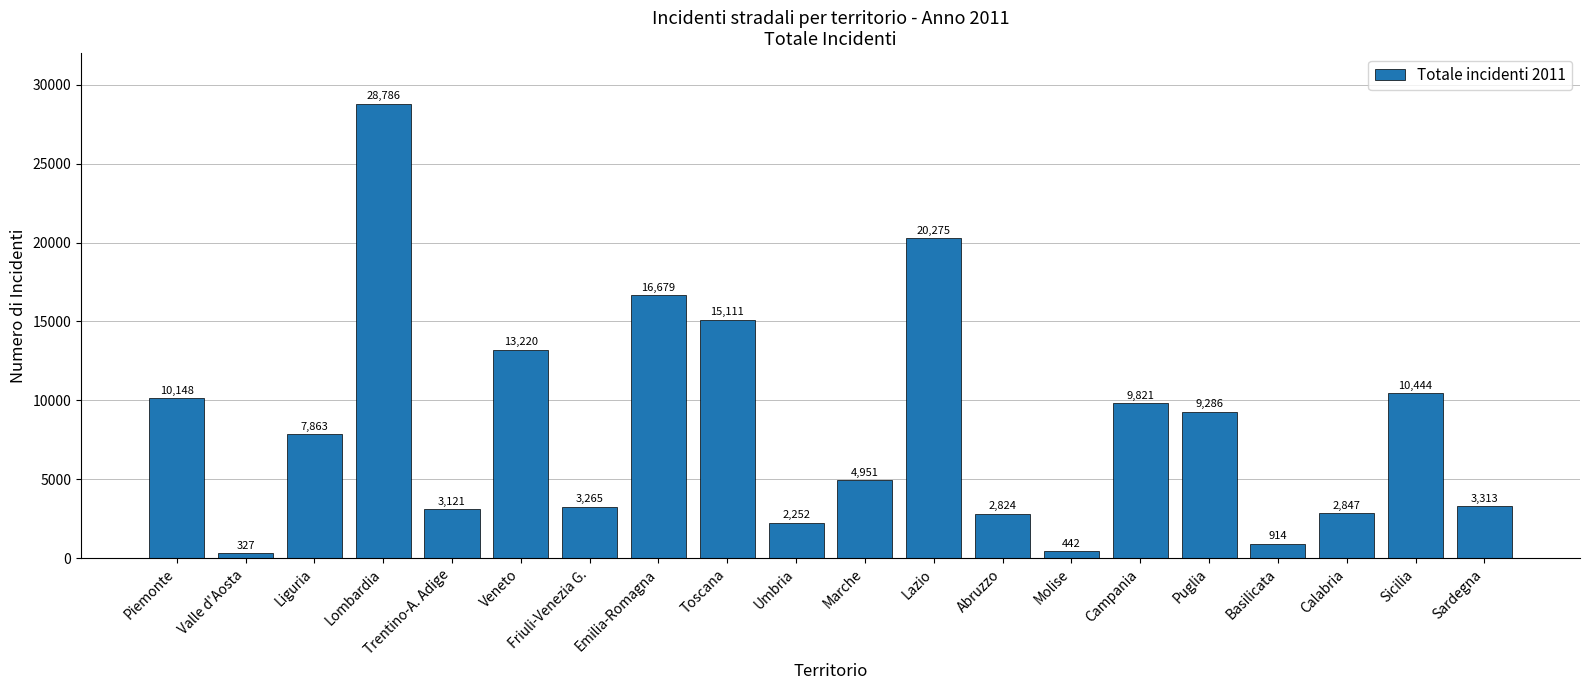

How many bars are there in total?

20